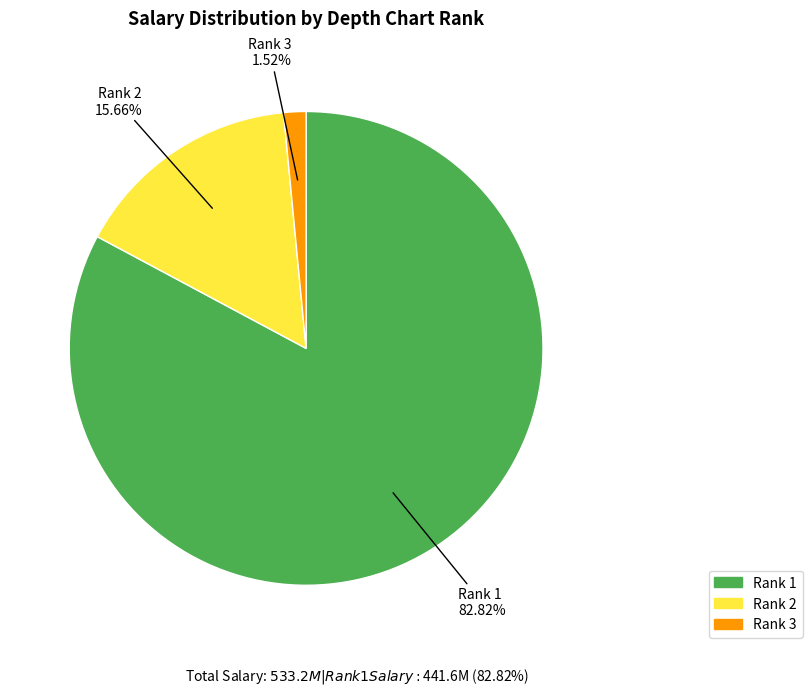

Is there any slice that represents more than half of the pie?

Yes